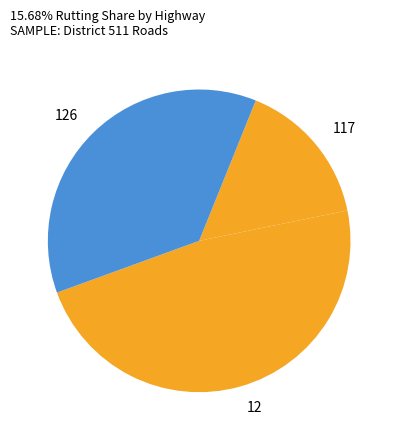

Between 126 and 117, which is larger?

126